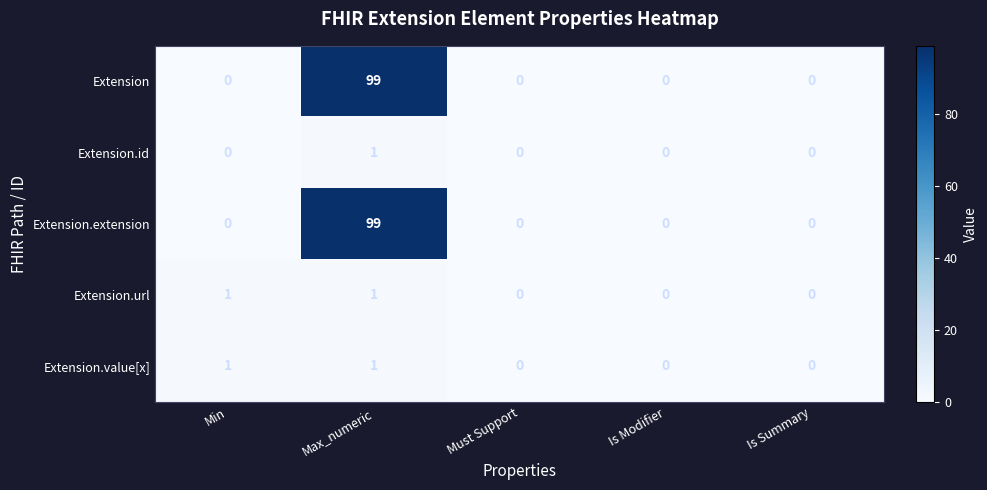

At which category is the sum across all series the highest?

Max_numeric